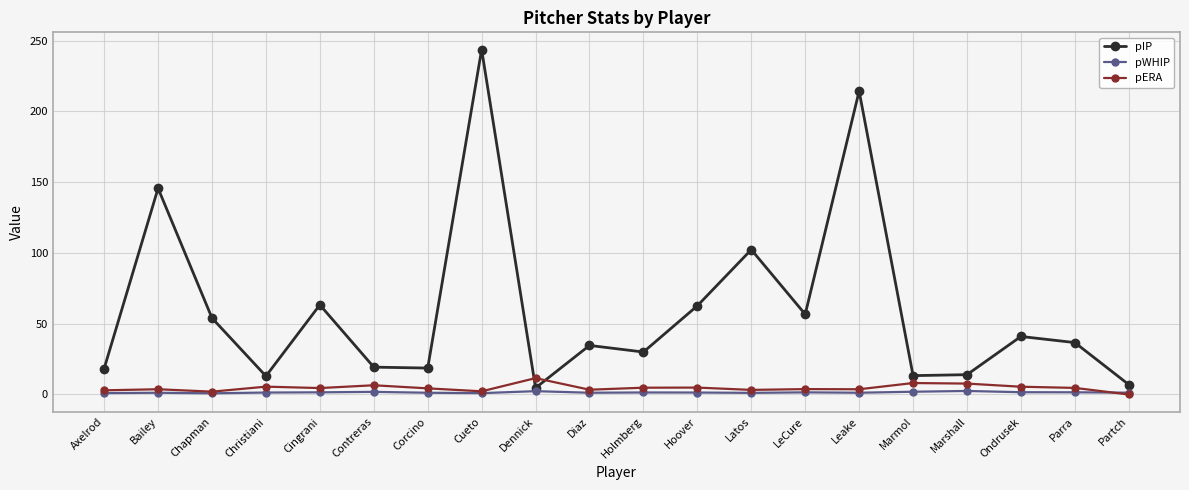

Between which two adjacent categories do pIP and pERA first intersect?

Cueto and Dennick